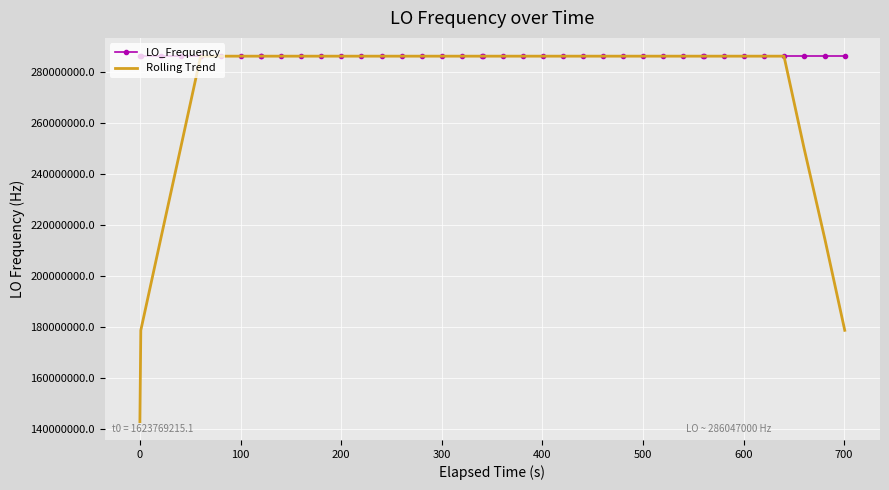

What is the maximum value for LO_Frequency?

286047002.4